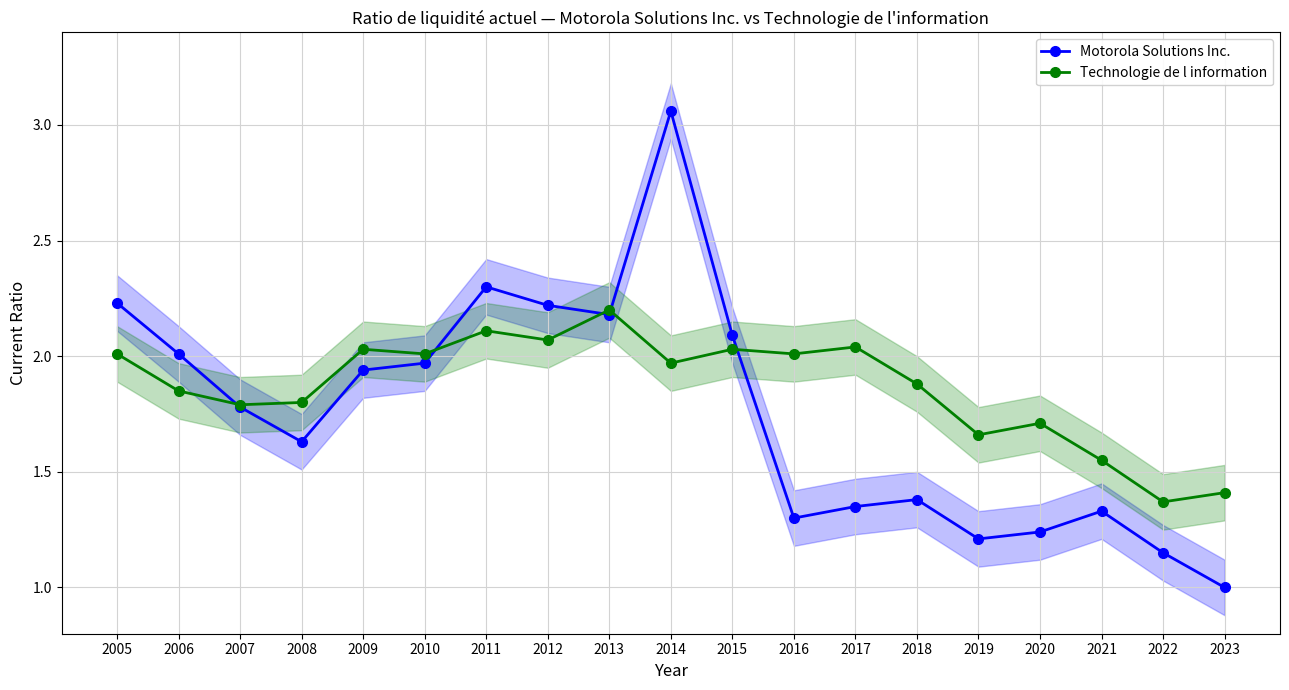

Is this an area chart (filled region under the line)?

No